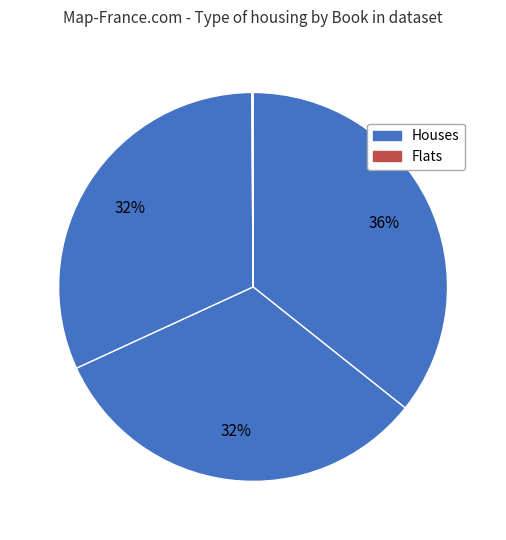

Count the number of slices in the pie.

4